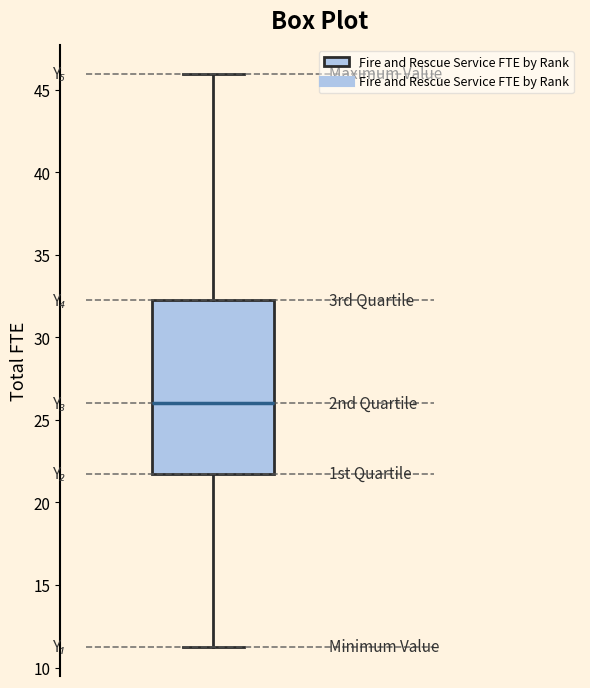

Where does the median line of the box sit on the y-axis? The values are not printed on the chart, so give them approximately, as read against the axis.

26.0